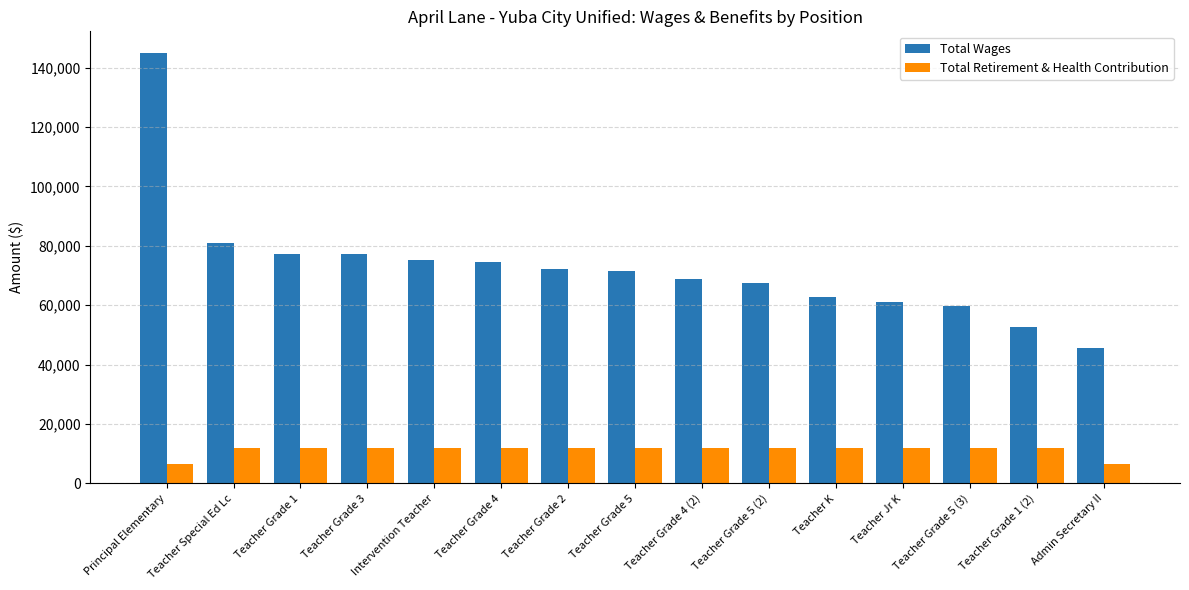

What is the difference between the maximum and minimum values in the Total Retirement & Health Contribution series?

5231